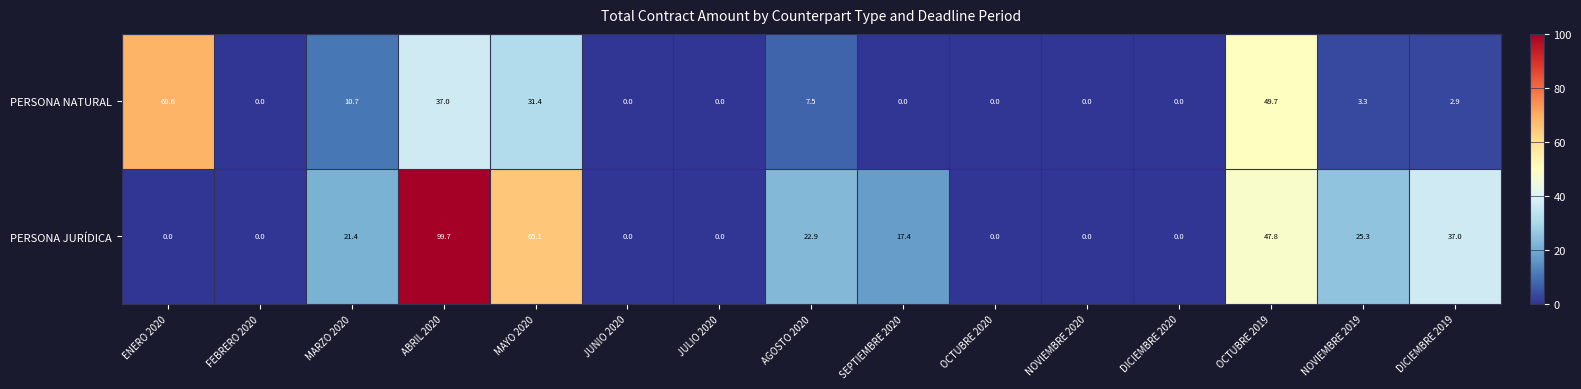

List the series in order of their peak value, highest first.

PERSONA JURÍDICA, PERSONA NATURAL